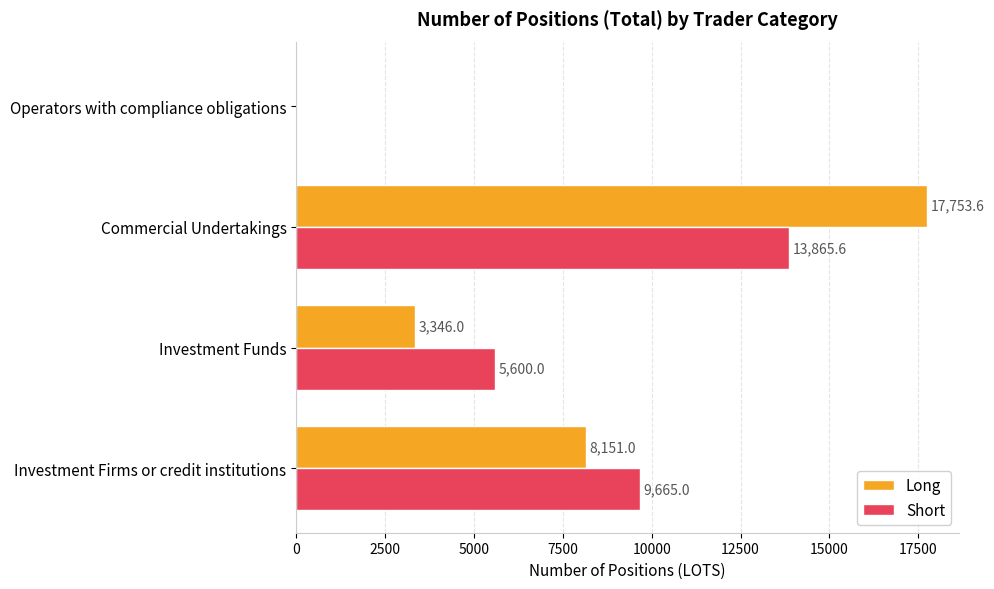

How many series are shown in this chart?

2